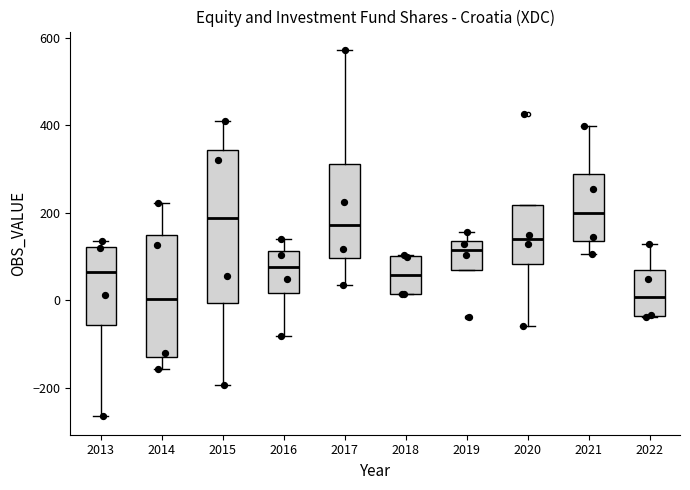

Reading left to right, transcribe this box plot: for each box, give where its median line is, the range the box spans, and where its two whiskers end, as read against the y-axis. The values are not printed on the chart, so give them approximately, as read against the axis.

2013: median 60, box -60 to 120, whiskers -260 to 140
2014: median 0, box -120 to 160, whiskers -160 to 220
2015: median 180, box 0 to 340, whiskers -200 to 420
2016: median 80, box 20 to 120, whiskers -80 to 140
2017: median 180, box 100 to 320, whiskers 40 to 580
2018: median 60, box 20 to 100, whiskers 20 to 100
2019: median 120, box 60 to 140, whiskers 60 to 160
2020: median 140, box 80 to 220, whiskers -60 to 220
2021: median 200, box 140 to 280, whiskers 100 to 400
2022: median 0, box -40 to 60, whiskers -40 to 120